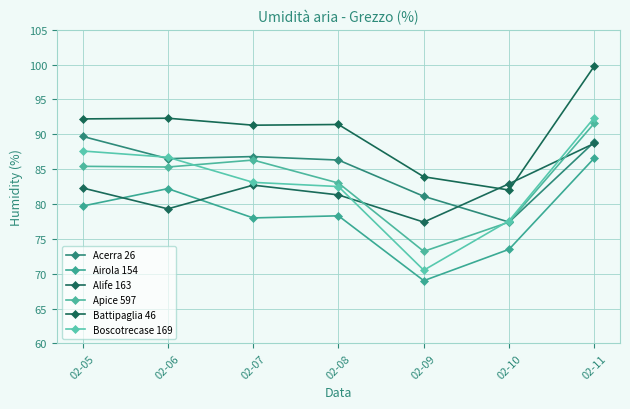

At how many categories does at least one series exceed 70?

7